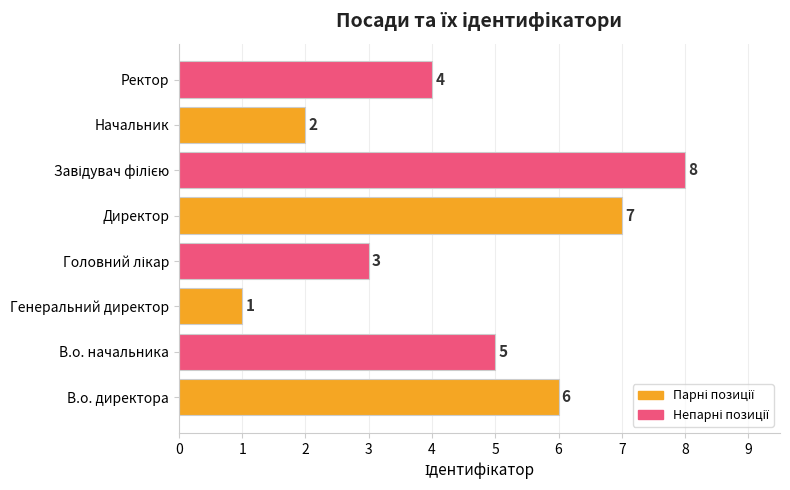

Count the number of categories in the chart.

8